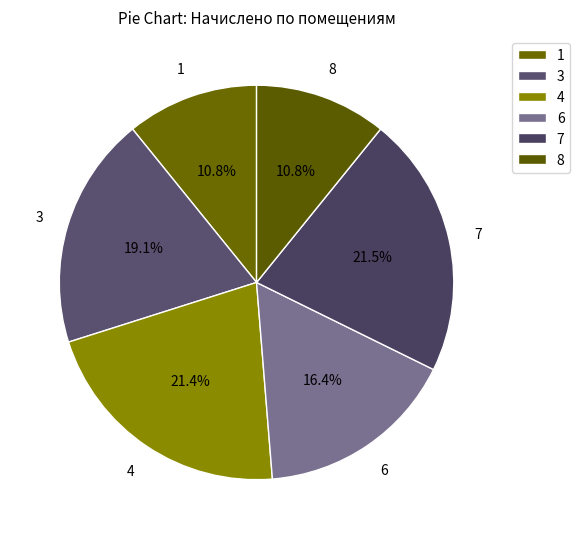

Approximately how many times larger is the value at 1 compared to 3?

0.6